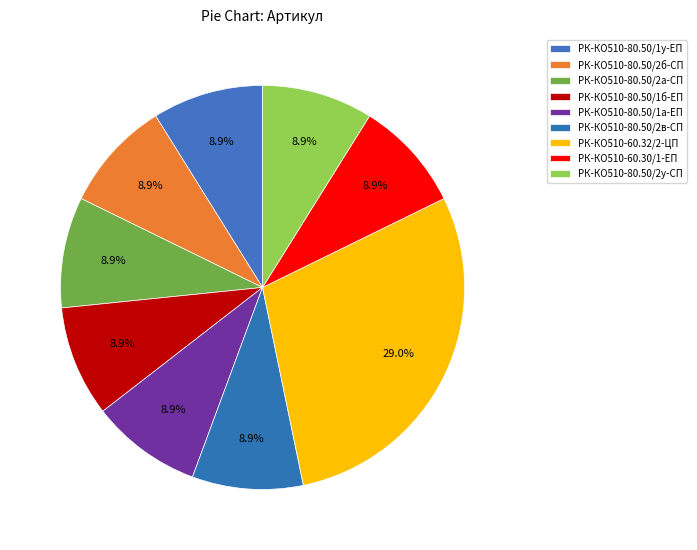

What is the largest slice in the pie chart?

РК-КО510-60.32/2-ЦП